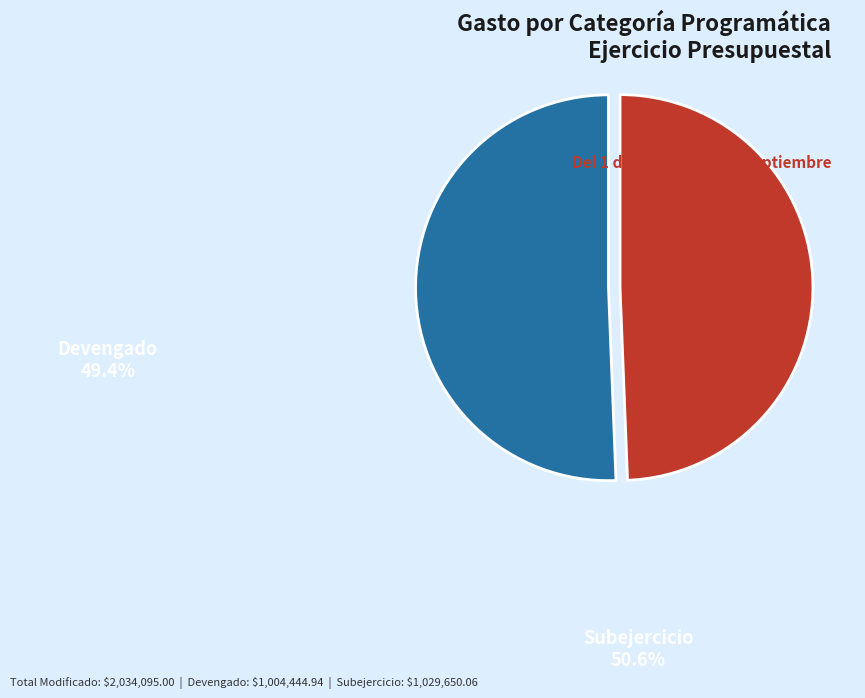

Do Subejercicio and Devengado together represent more than half of the pie?

Yes